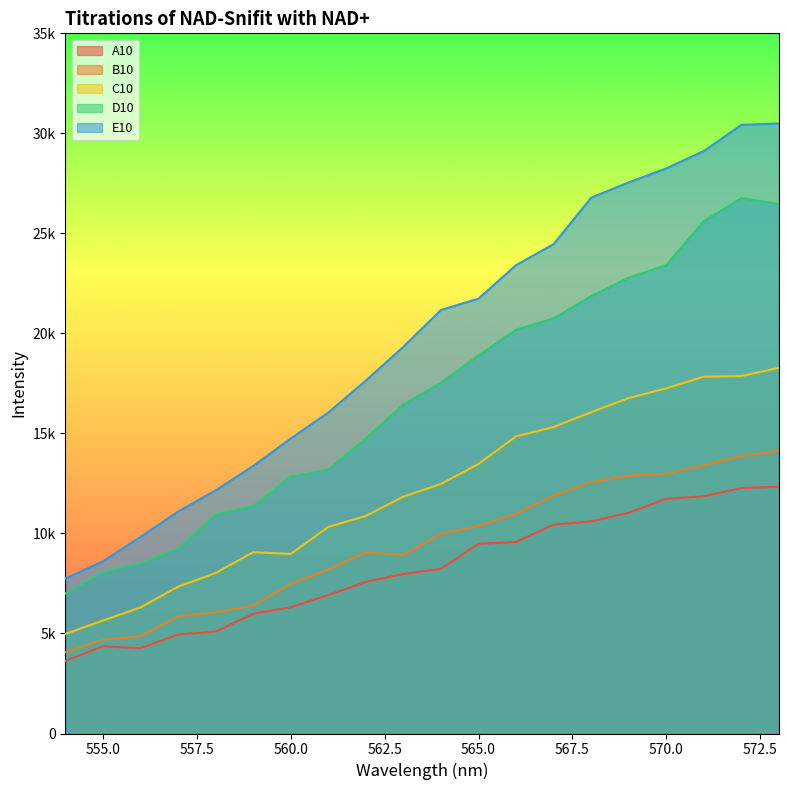

True or false: E10 and B10 intersect in this chart.

False